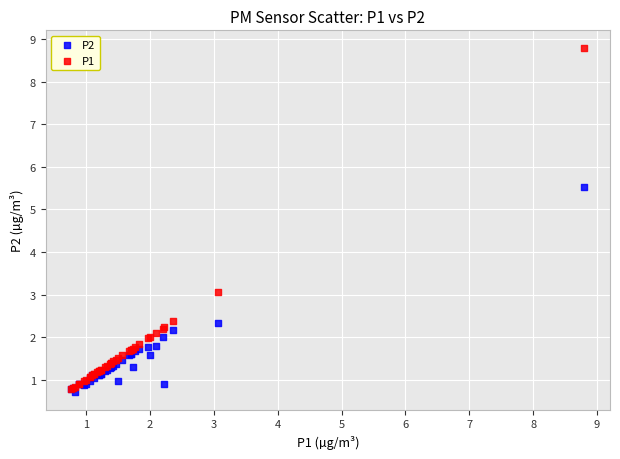

Across all series, what Y value is closest to 4?

3.1